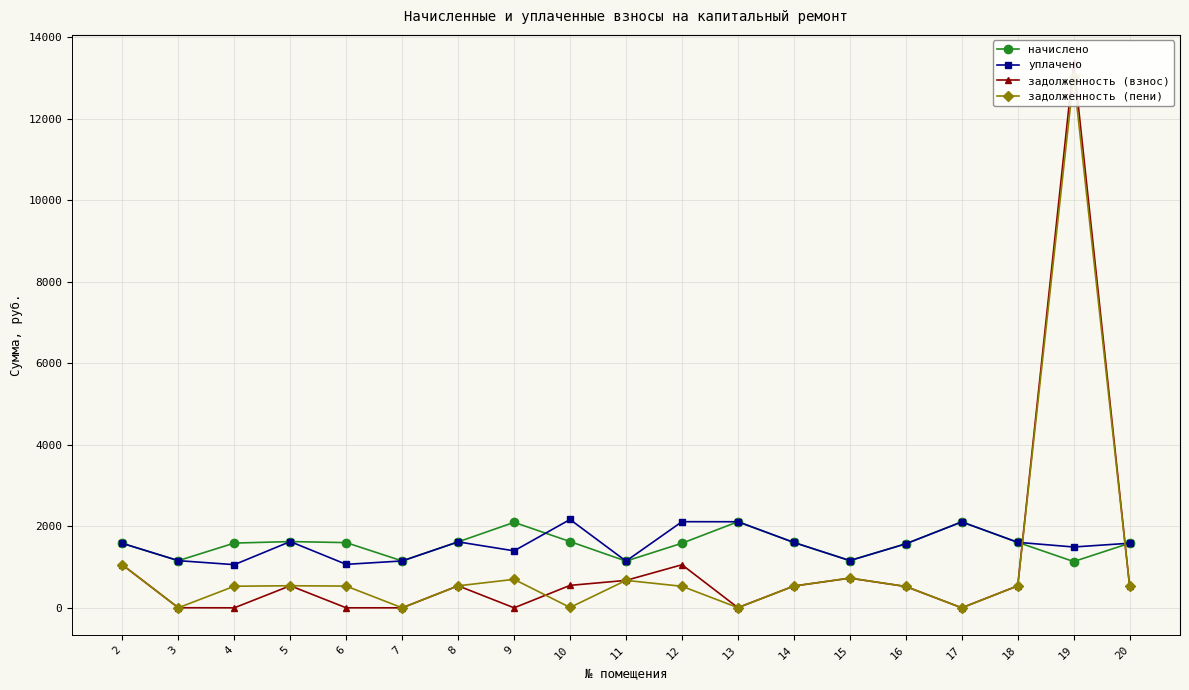

What is the value of the начислено point at the 4th from the left?

1626.0